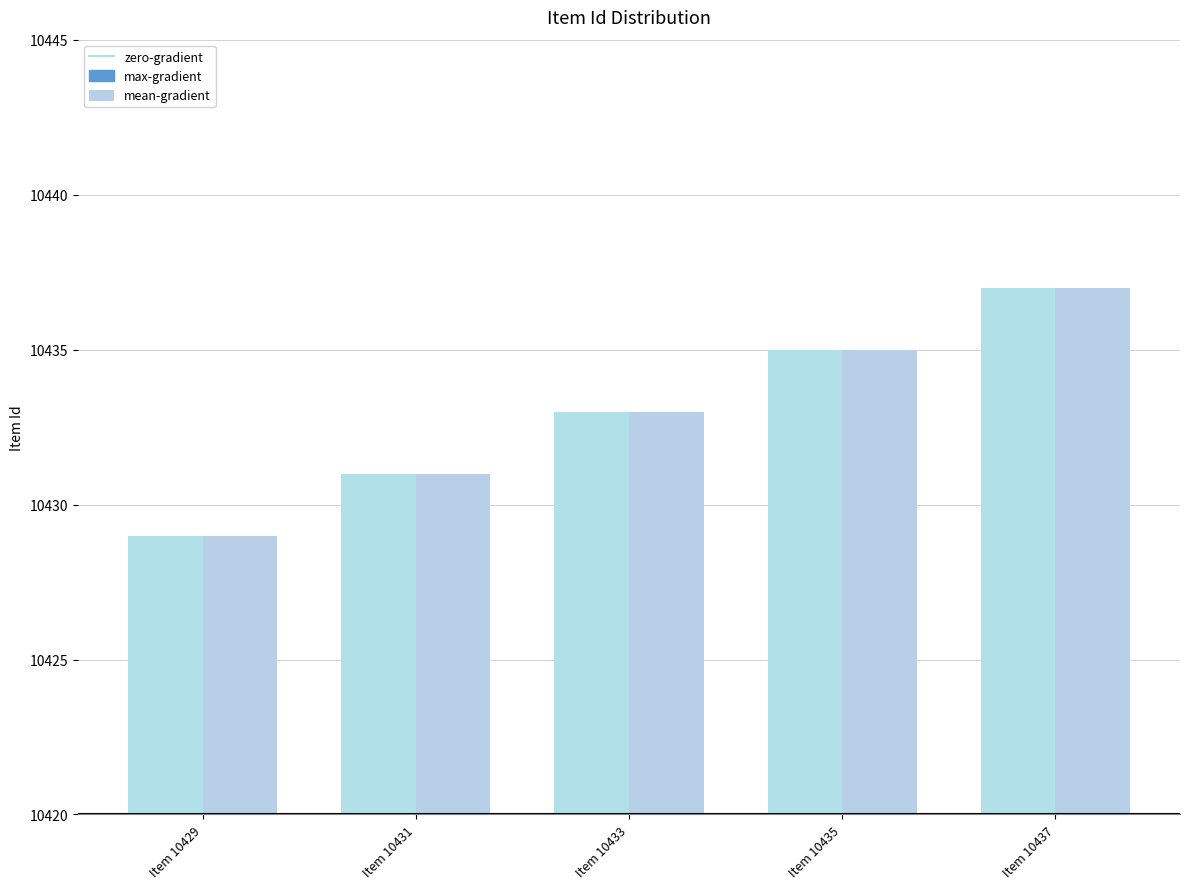

How many bars are there in total?

10